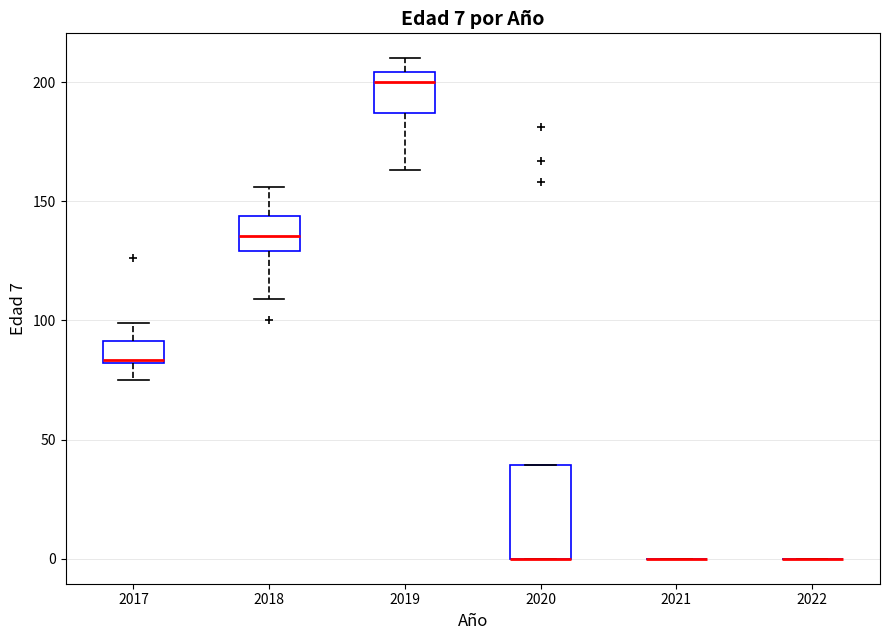

Comparing the boxes themselves (not the whiskers), which one is the tallest?

2020